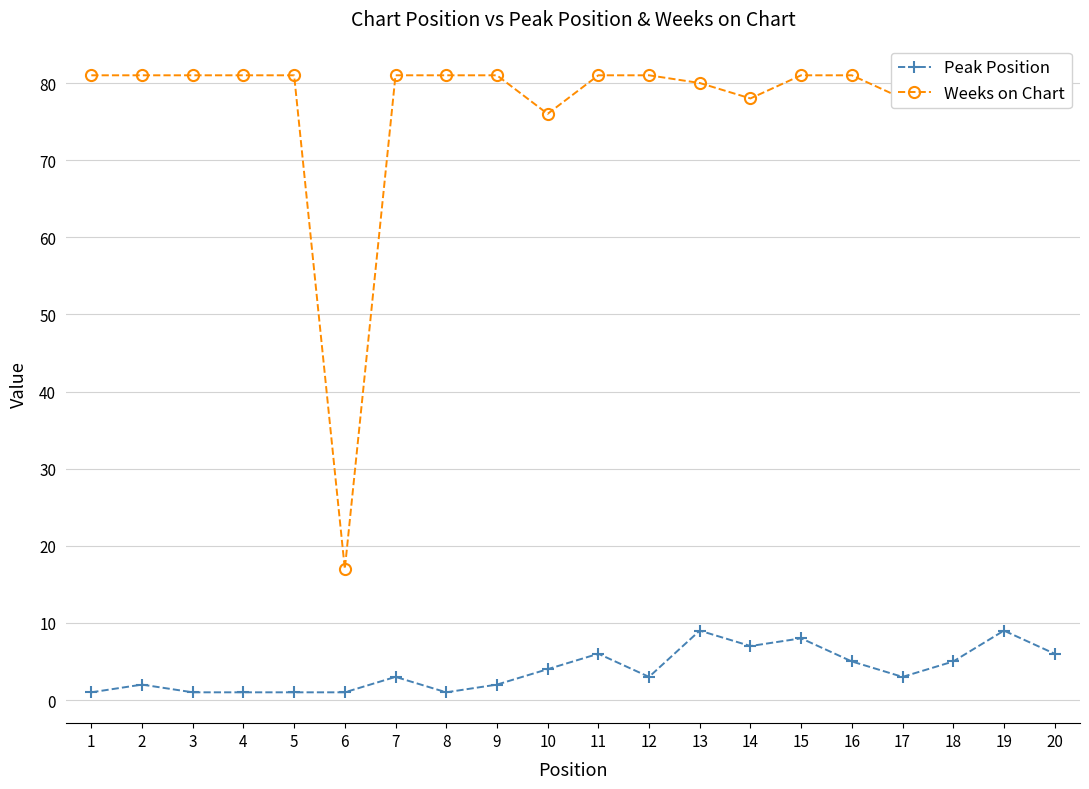

Reading right to left, extract all data points from this chart.

Peak Position: 6	9	5	3	5	8	7	9	3	6	4	2	1	3	1	1	1	1	2	1
Weeks on Chart: 81	81	80	78	81	81	78	80	81	81	76	81	81	81	17	81	81	81	81	81